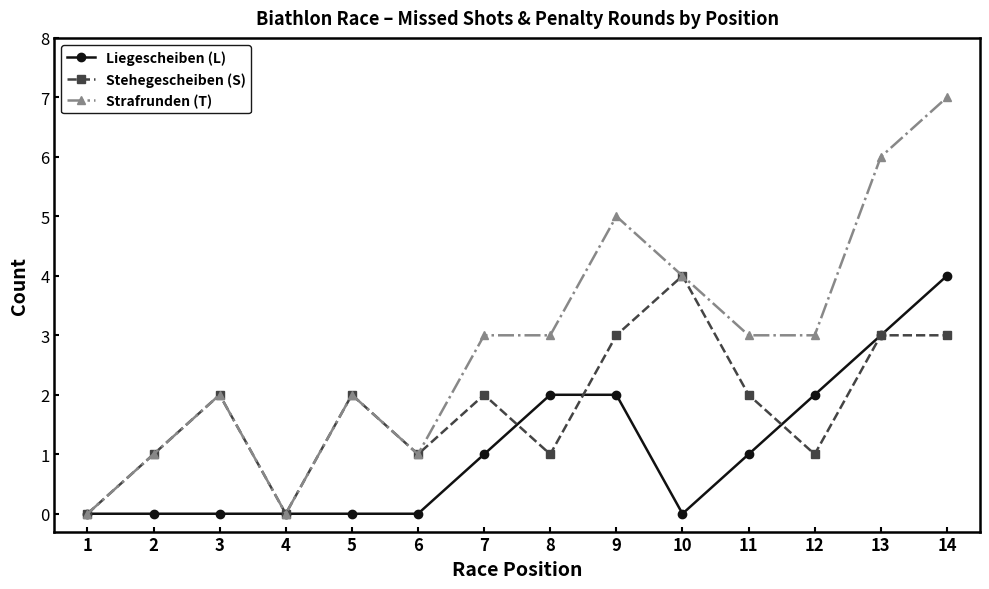

Reading left to right, transcribe all the data shown in this chart.

Liegescheiben (L): 1=0	2=0	3=0	4=0	5=0	6=0	7=1	8=2	9=2	10=0	11=1	12=2	13=3	14=4
Stehegescheiben (S): 1=0	2=1	3=2	4=0	5=2	6=1	7=2	8=1	9=3	10=4	11=2	12=1	13=3	14=3
Strafrunden (T): 1=0	2=1	3=2	4=0	5=2	6=1	7=3	8=3	9=5	10=4	11=3	12=3	13=6	14=7